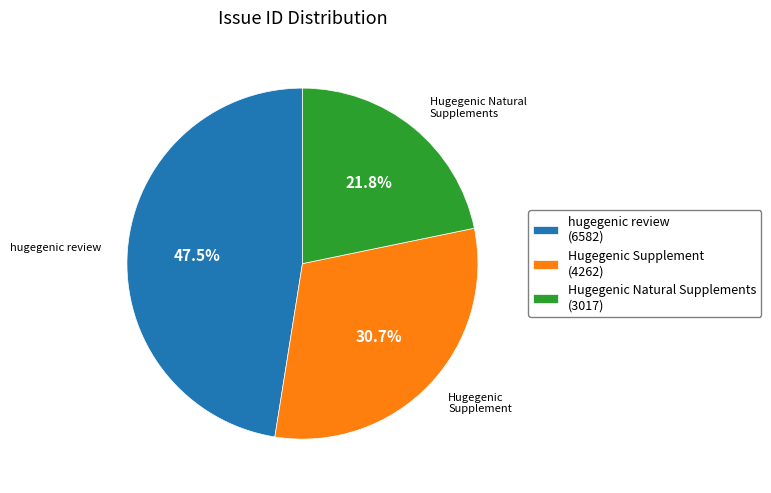

What percentage do hugegenic review and Hugegenic Natural Supplements together represent?

69.3%